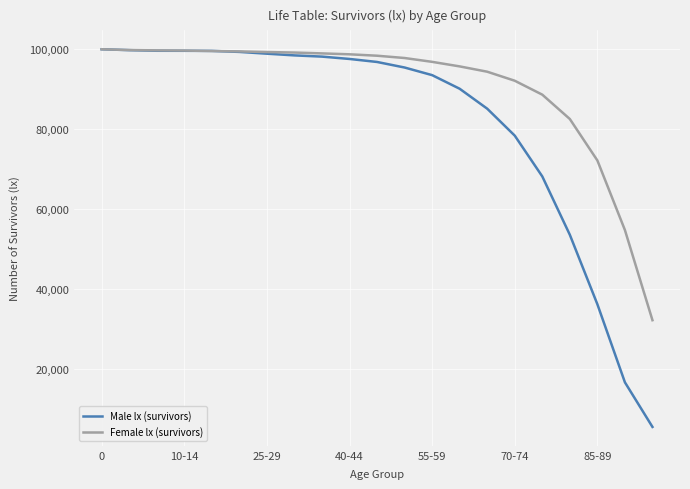

What are all the series names shown in the legend?

Male lx (survivors), Female lx (survivors)